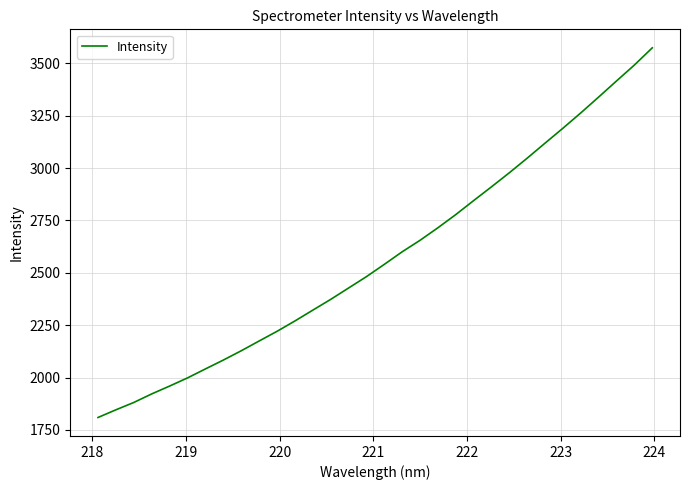

Count the number of values greater than 2540.

16